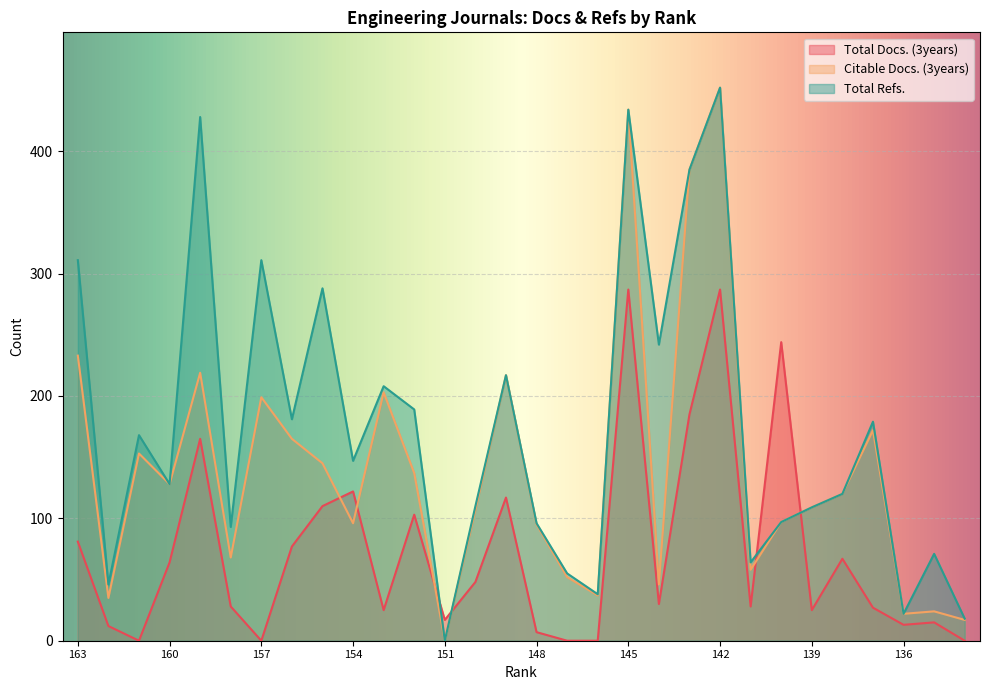

How many lines are shown in the chart?

3